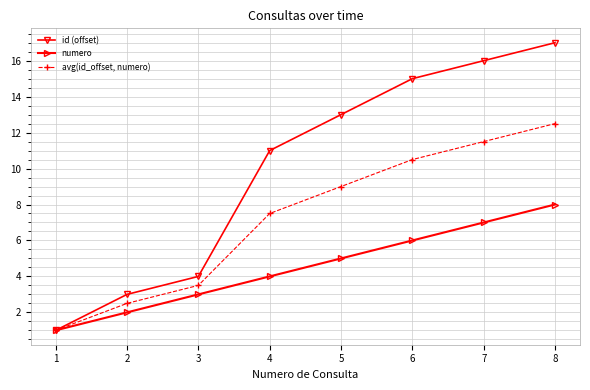

Rank the series by their maximum value, from highest to lowest.

id (offset), avg(id_offset, numero), numero